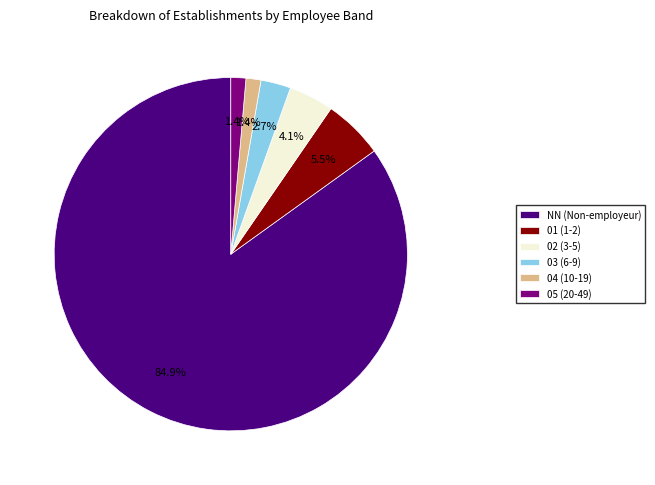

Is the sum of 02 and 04 greater than half?

No